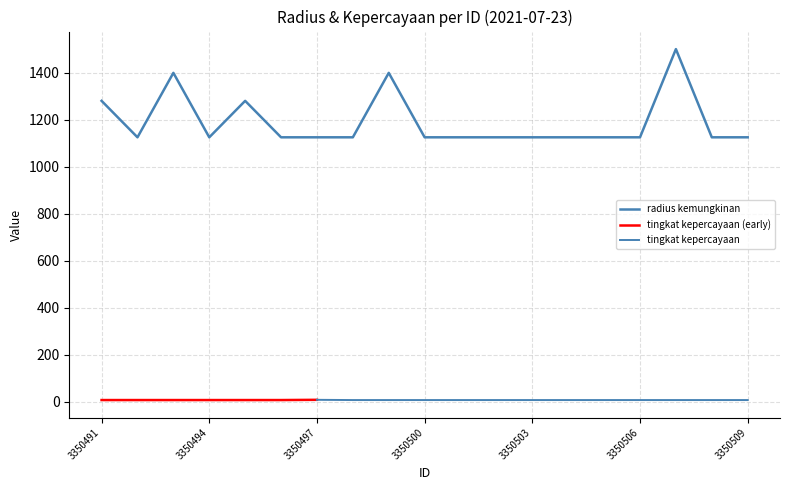

How many interior local valleys (lower than both neighbors) does the data have?

2